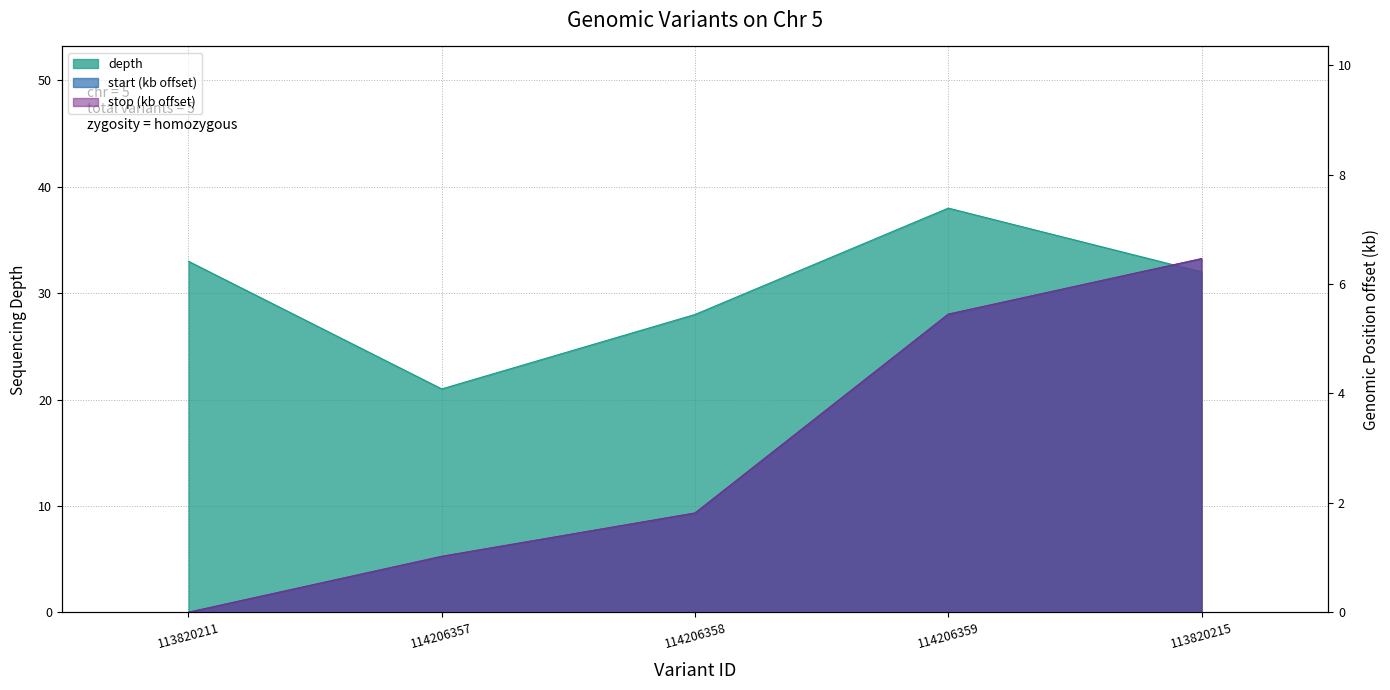

At which category is the sum across all series the highest?

114206359